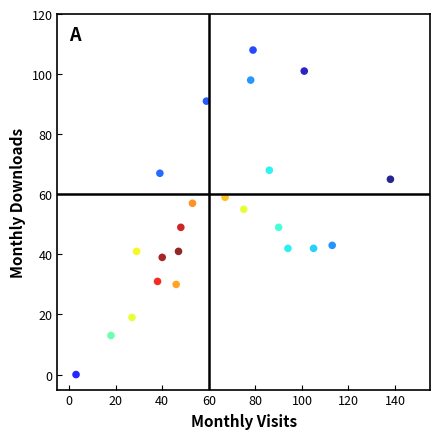

What is the range of Y values (max minus min)?

108